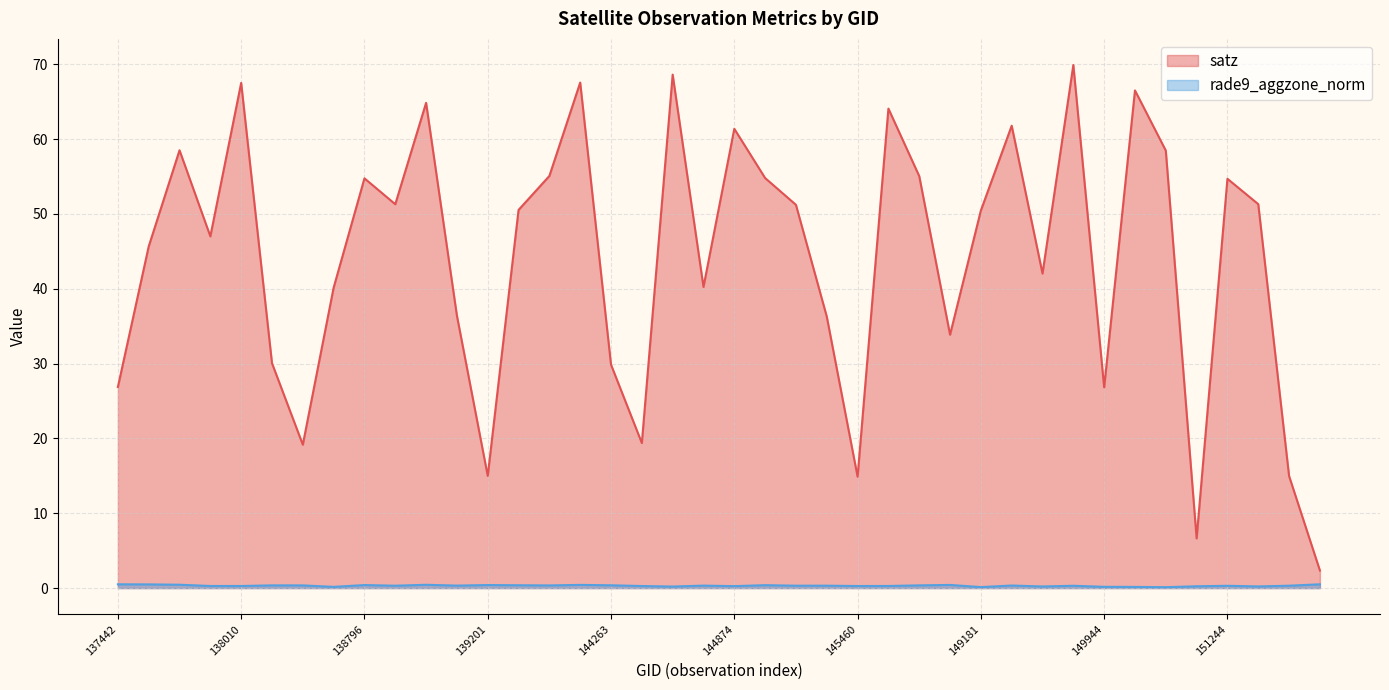

True or false: rade9_aggzone_norm and satz cross at least once.

False